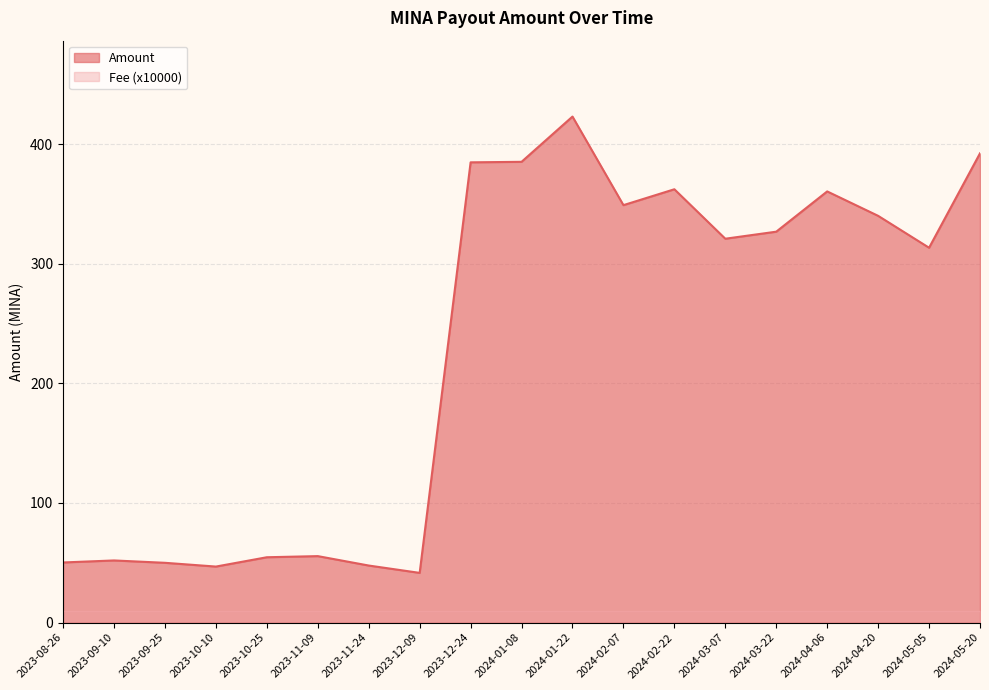

What is the change in value from 2024-04-20 to 2024-05-05?

-26.7